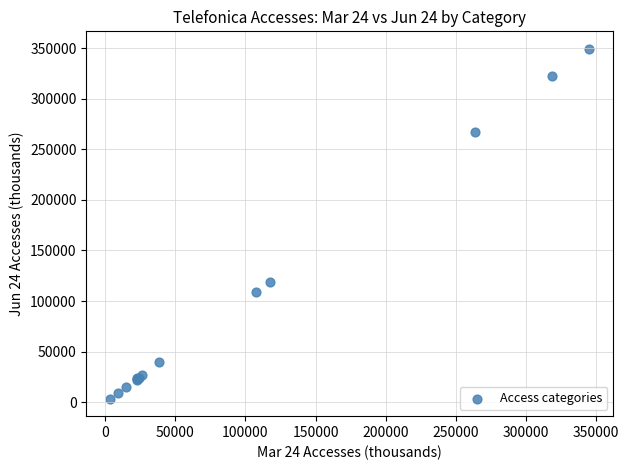

What Y value in the scatter plot is closest to 176403?

118779.9